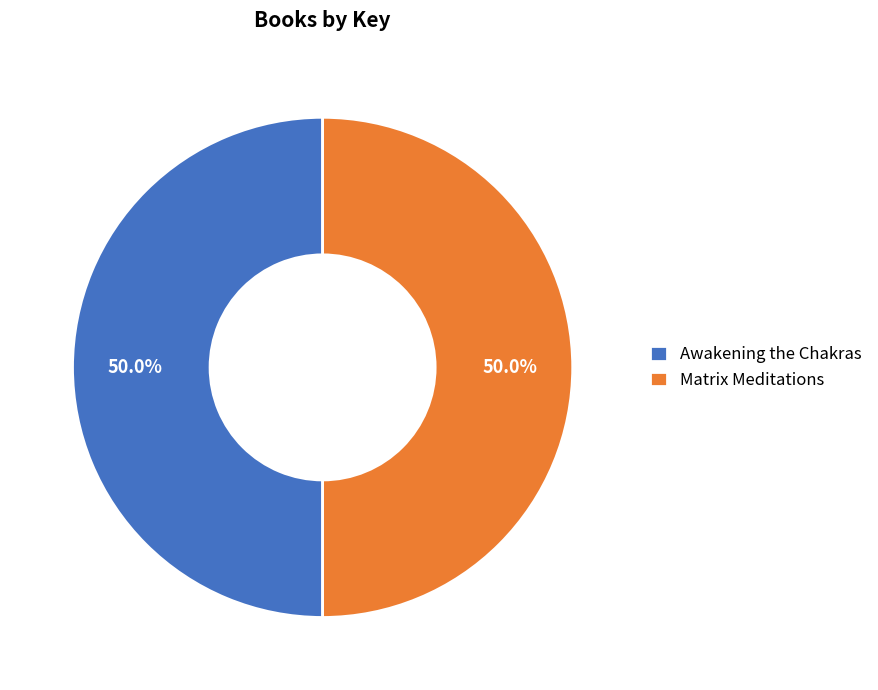

To the nearest percent, what is the average slice percentage?

50%